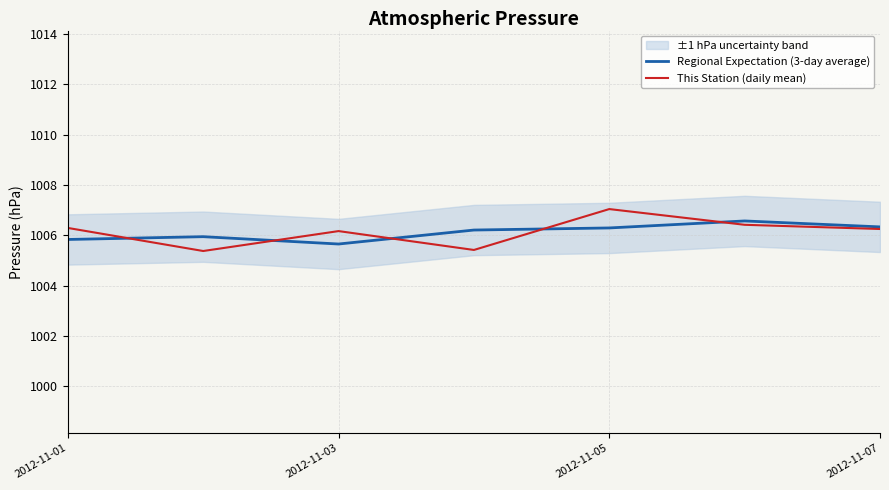

At how many categories does at least one series exceed 1006?

6